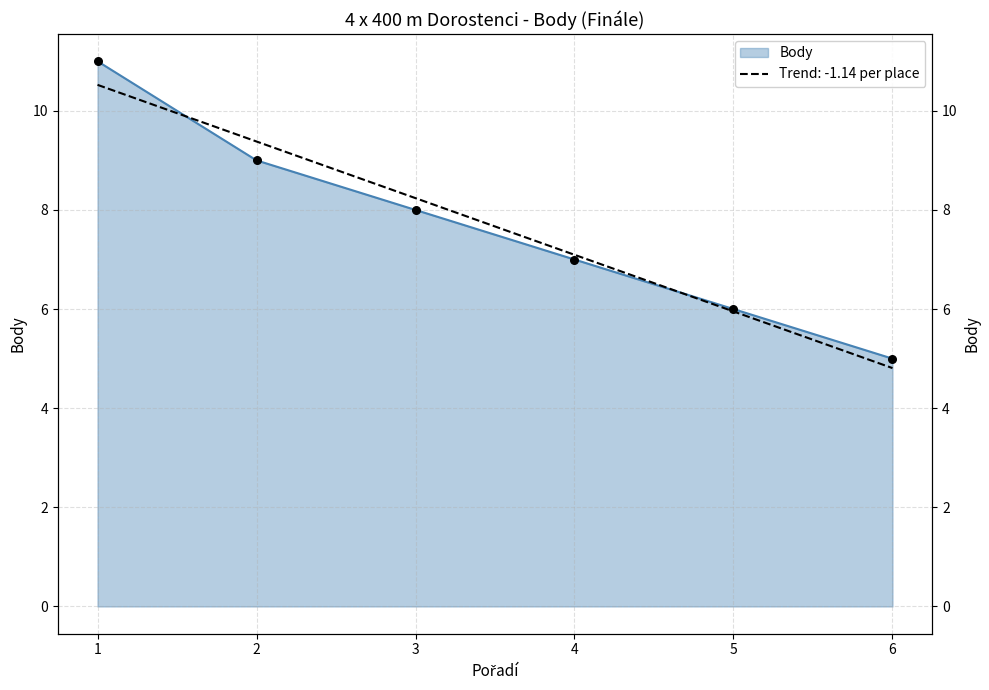

What is the ratio of the value at 5 to the value at 6?

1.2